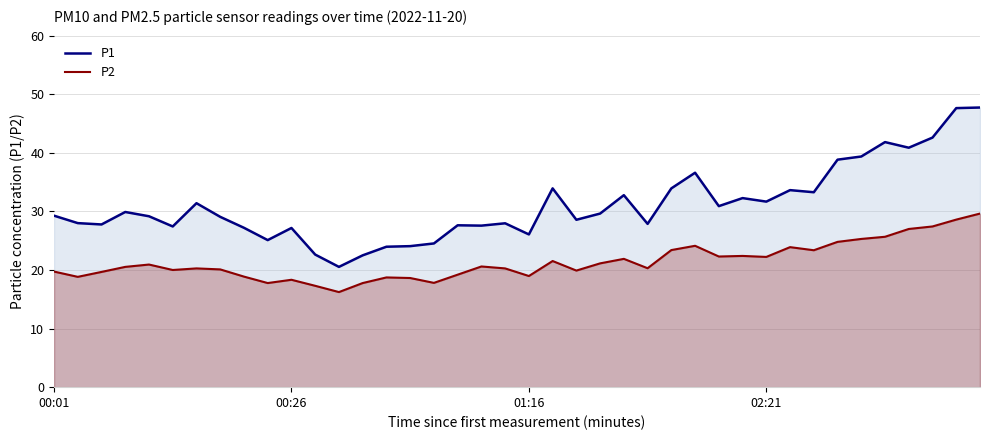

What is the highest value of the P1 series?

47.7